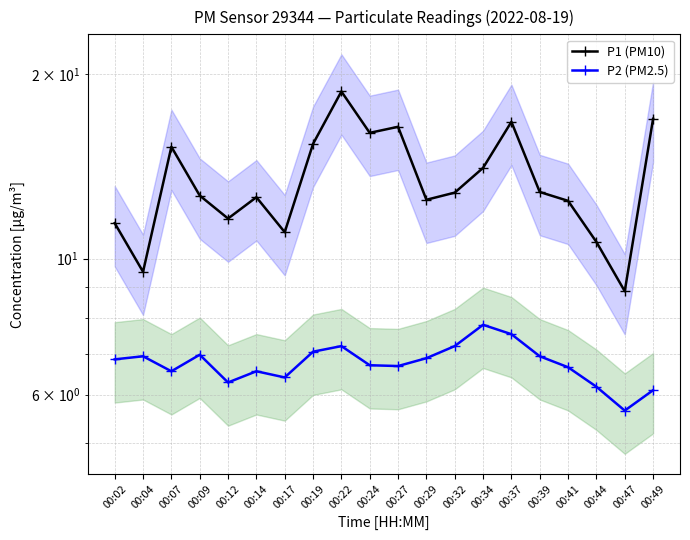

True or false: P2 (PM2.5) and P1 (PM10) intersect in this chart.

False